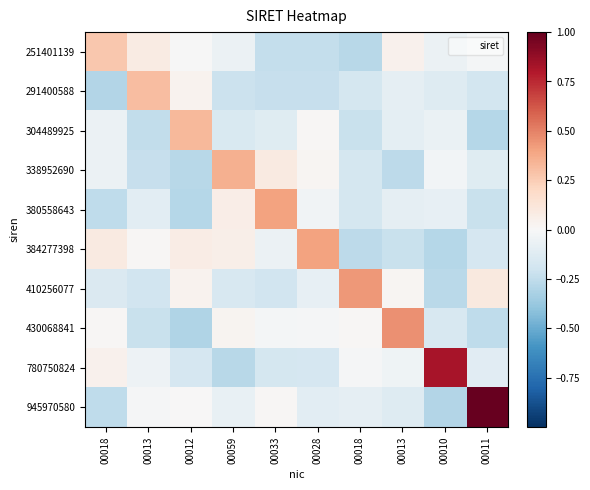

At which category is the sum across all series the highest?

00011